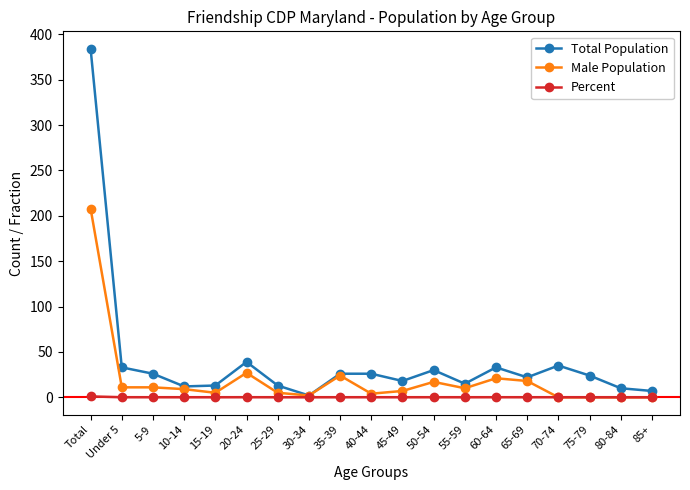

True or false: Male Population has more than 0 interior local peaks.

True